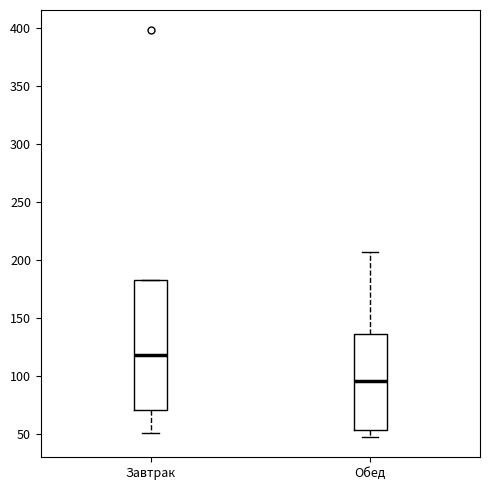

Reading left to right, read every box against the y-axis: the position of its median line, the range the box covers, and the ends of its whiskers. The values are not printed on the chart, so give them approximately, as read against the axis.

Завтрак: median 120, box 70 to 185, whiskers 50 to 185
Обед: median 95, box 55 to 135, whiskers 45 to 205